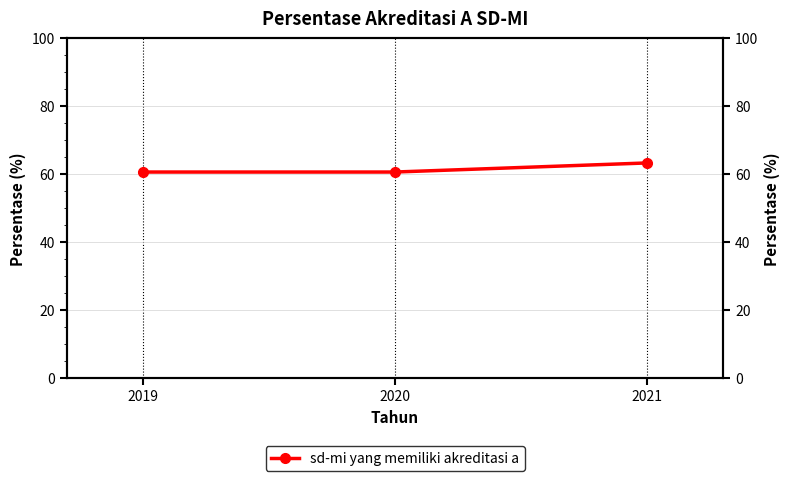

What is the sum of the values at 2020 and 2021?

123.8